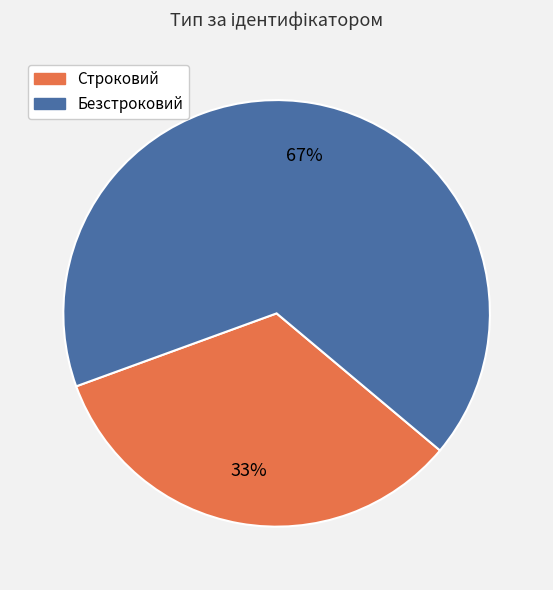

Does Строковий represent more than half of the total?

No